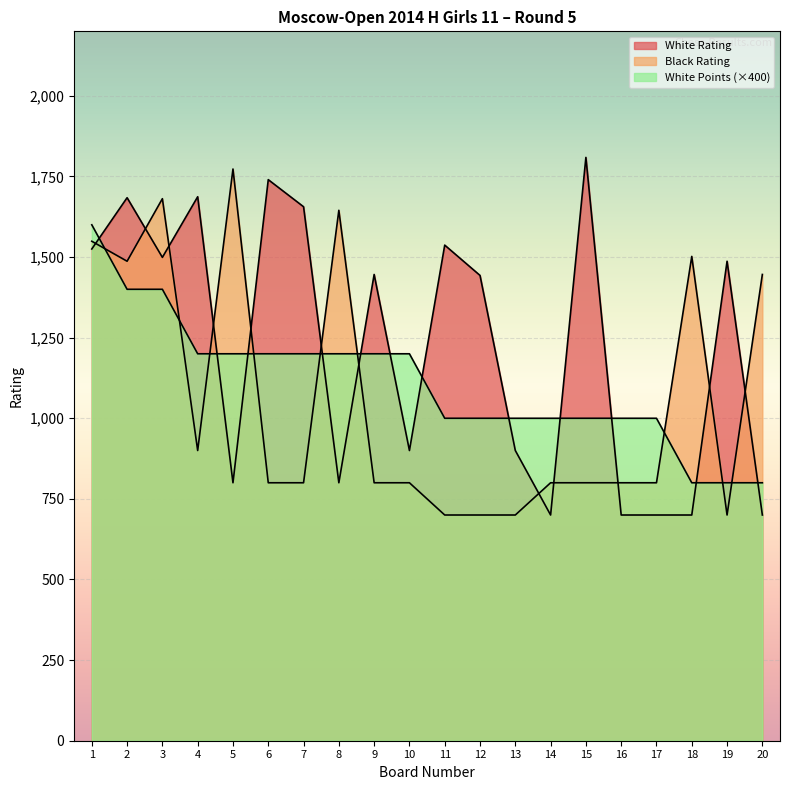

True or false: Black Rating has a value of 831 at 2.

False